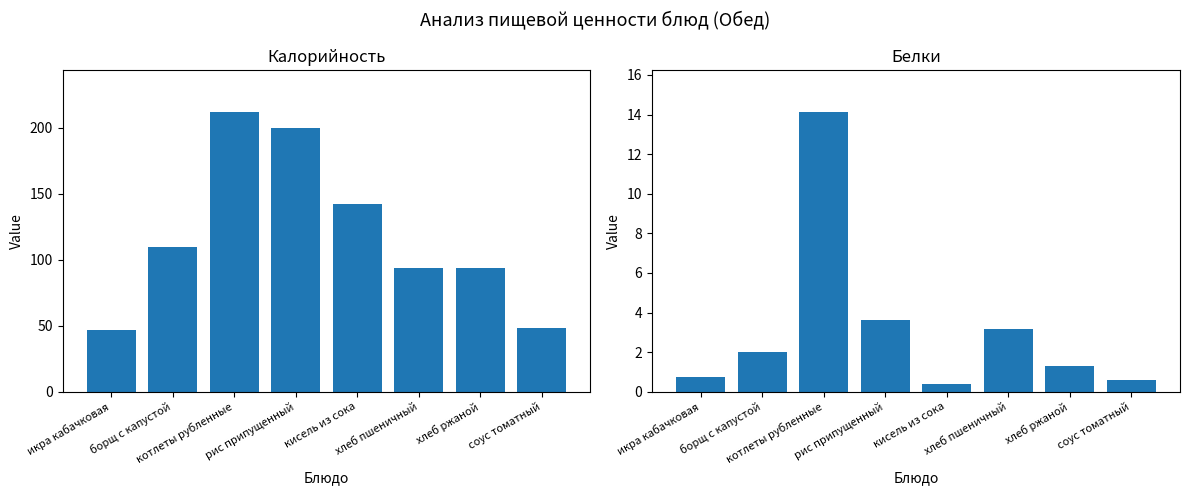

The Белки series shows 1.3 at хлеб пшеничный. True or false?

False